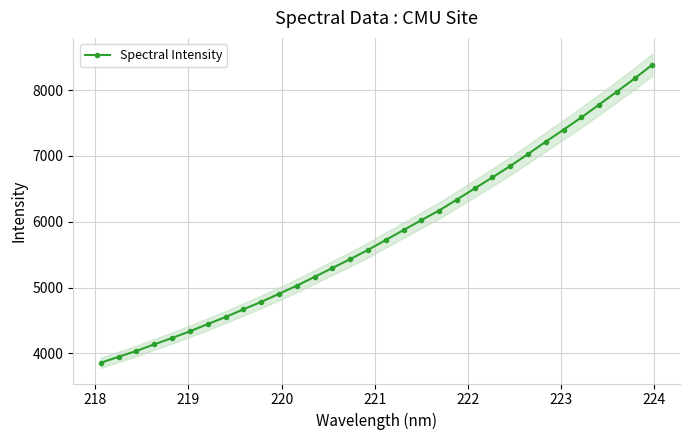

What is the difference between the maximum and minimum values?

4530.4